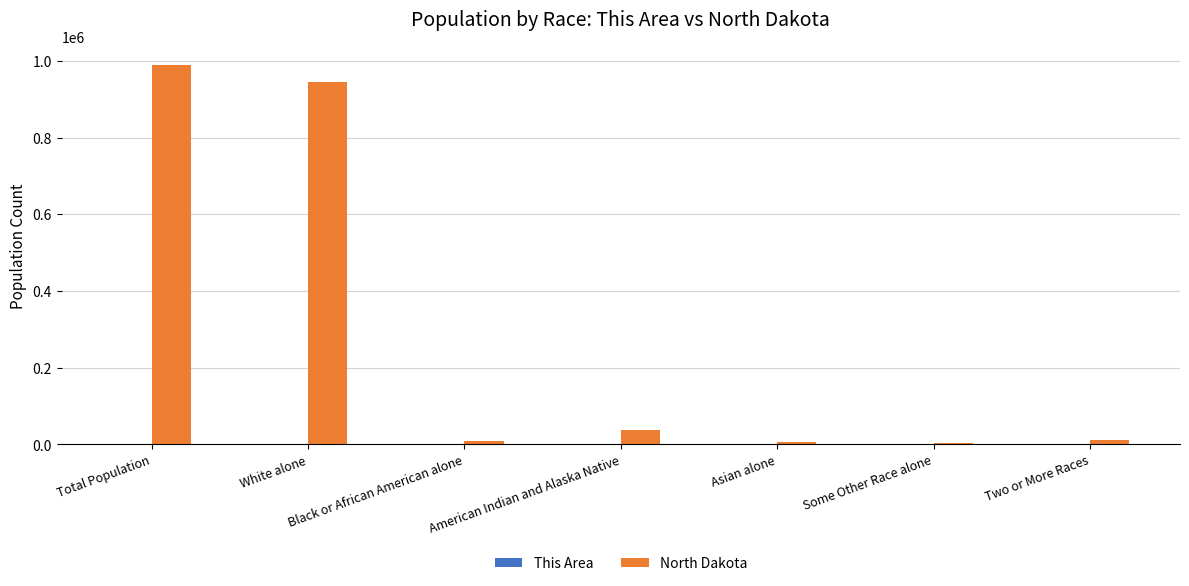

Which series has the largest total across all categories?

North Dakota